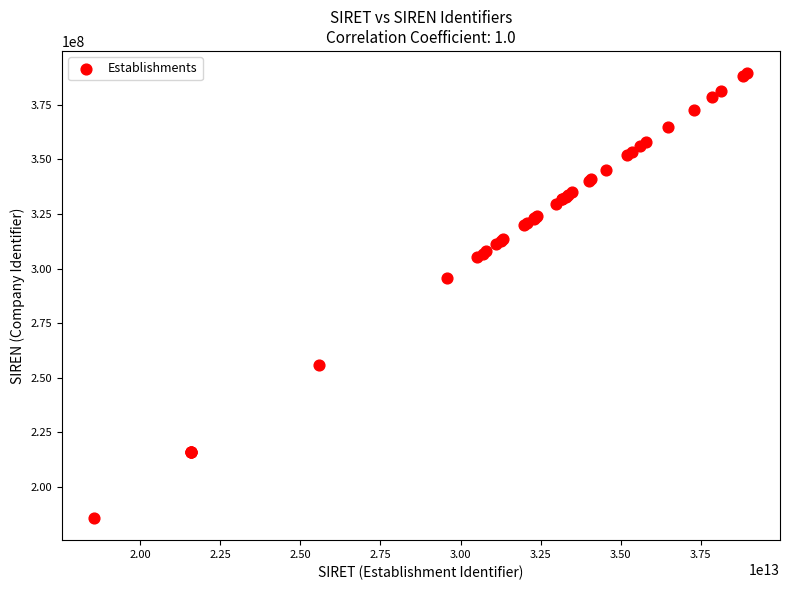

What Y value in the scatter plot is closest to 287617443?

295703334